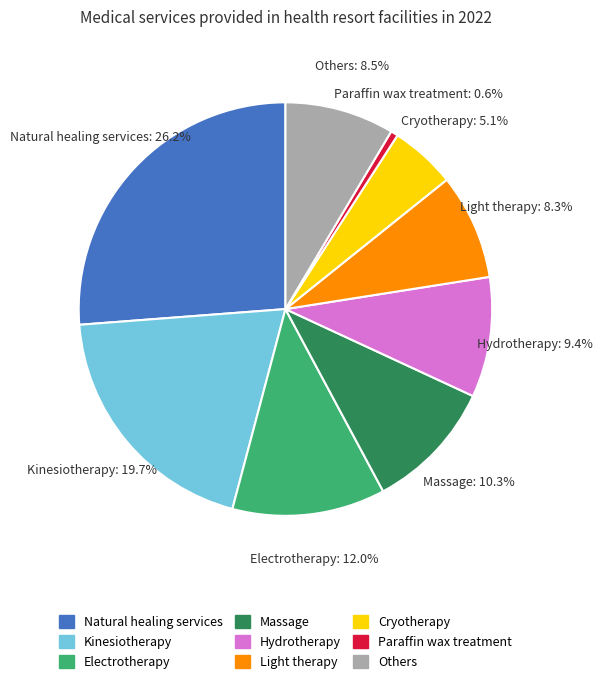

What is the smallest slice in the pie chart?

Paraffin wax treatment